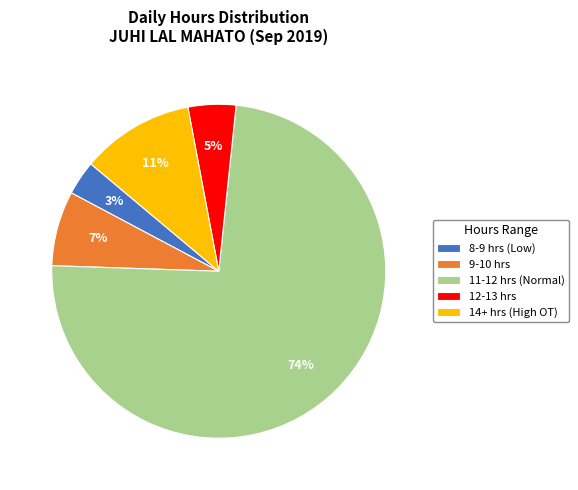

Rank the categories by value from highest to lowest.

11-12 hrs (Normal), 14+ hrs (High OT), 9-10 hrs, 12-13 hrs, 8-9 hrs (Low)